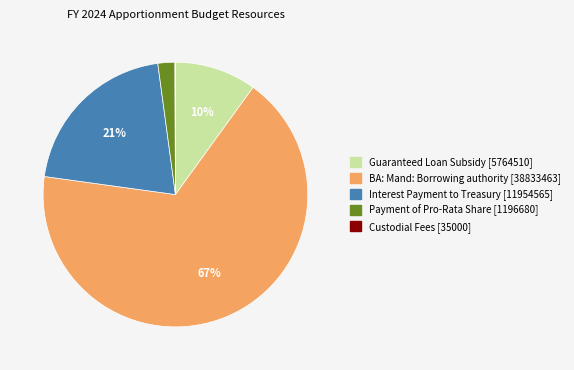

To the nearest percent, what is the average slice percentage?

20%